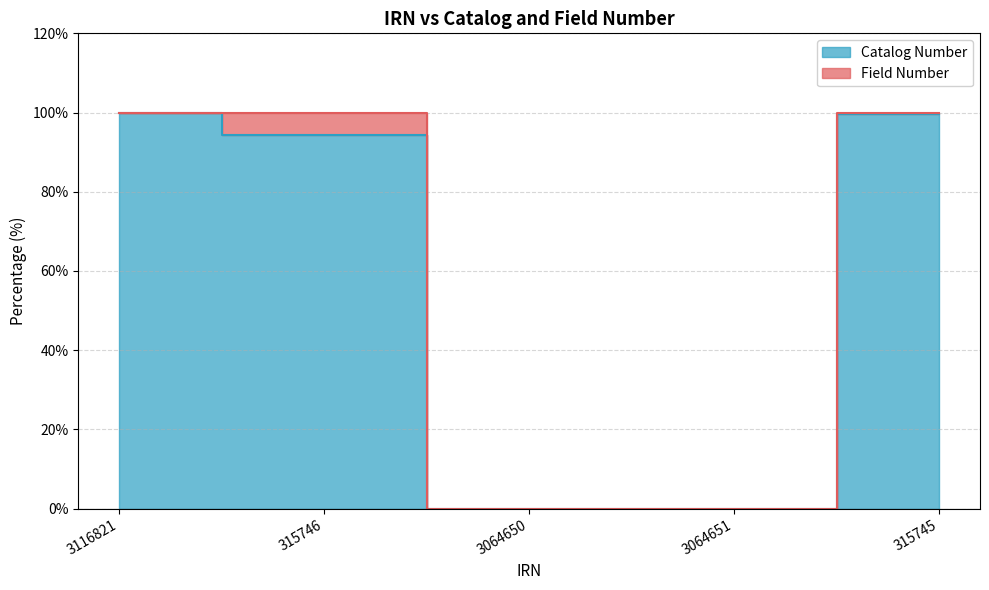

The value at 315746 is 140.8. True or false?

False